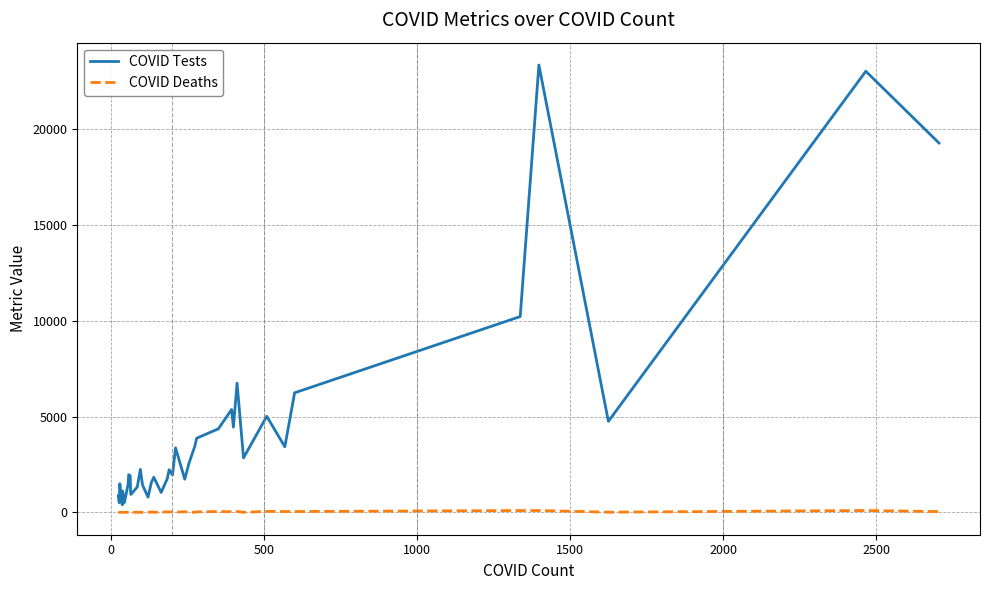

Which series has the largest total across all categories?

COVID Tests